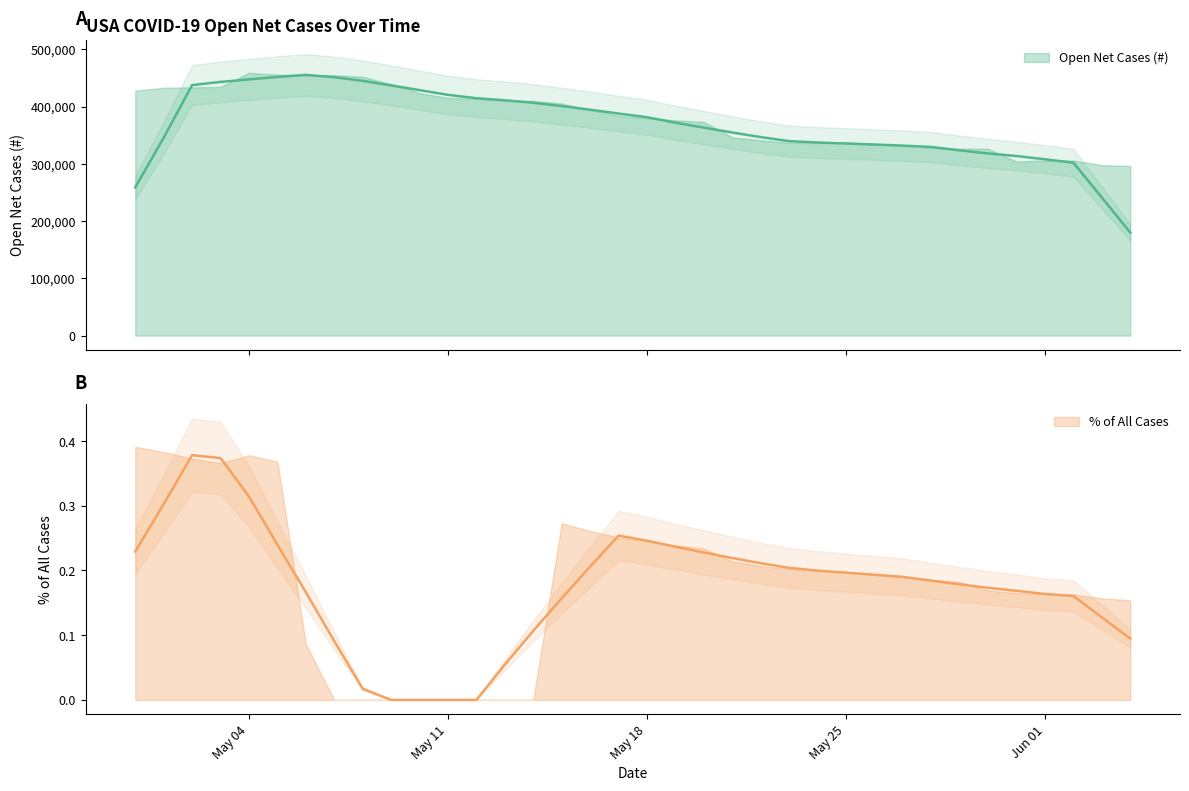

What is the greatest value displayed?

458962.0